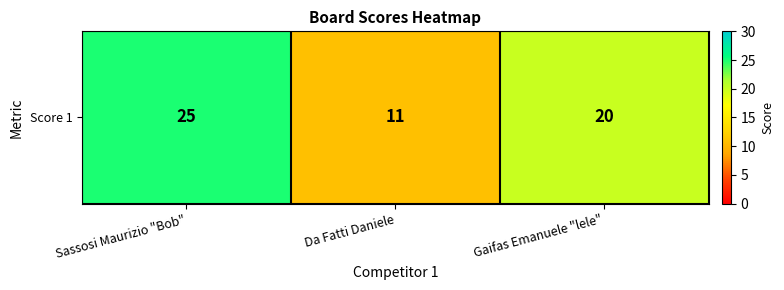

What is the ratio of the value at Gaifas Emanuele "lele" to the value at Da Fatti Daniele?

1.8